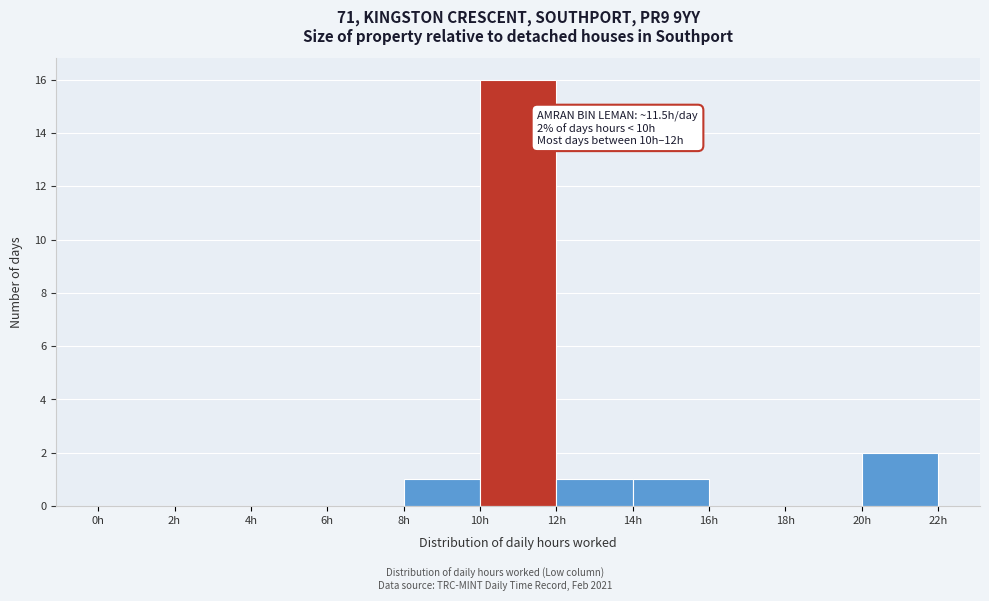

Over which range of the x-axis is the bar tallest?

10 to 12